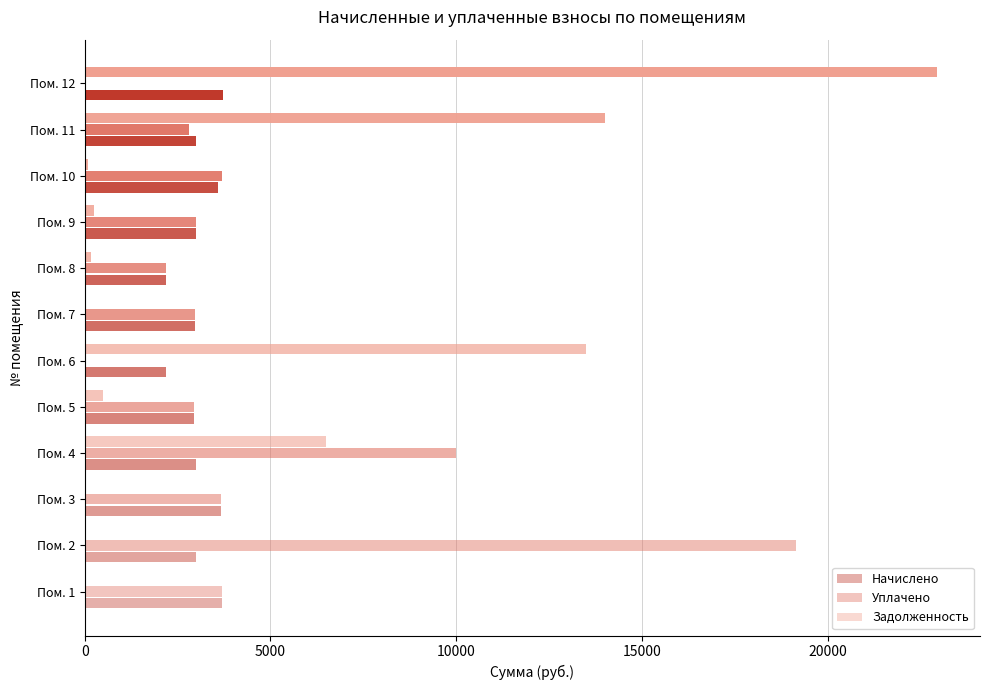

What is the sum of all Задолженность values?

57954.2